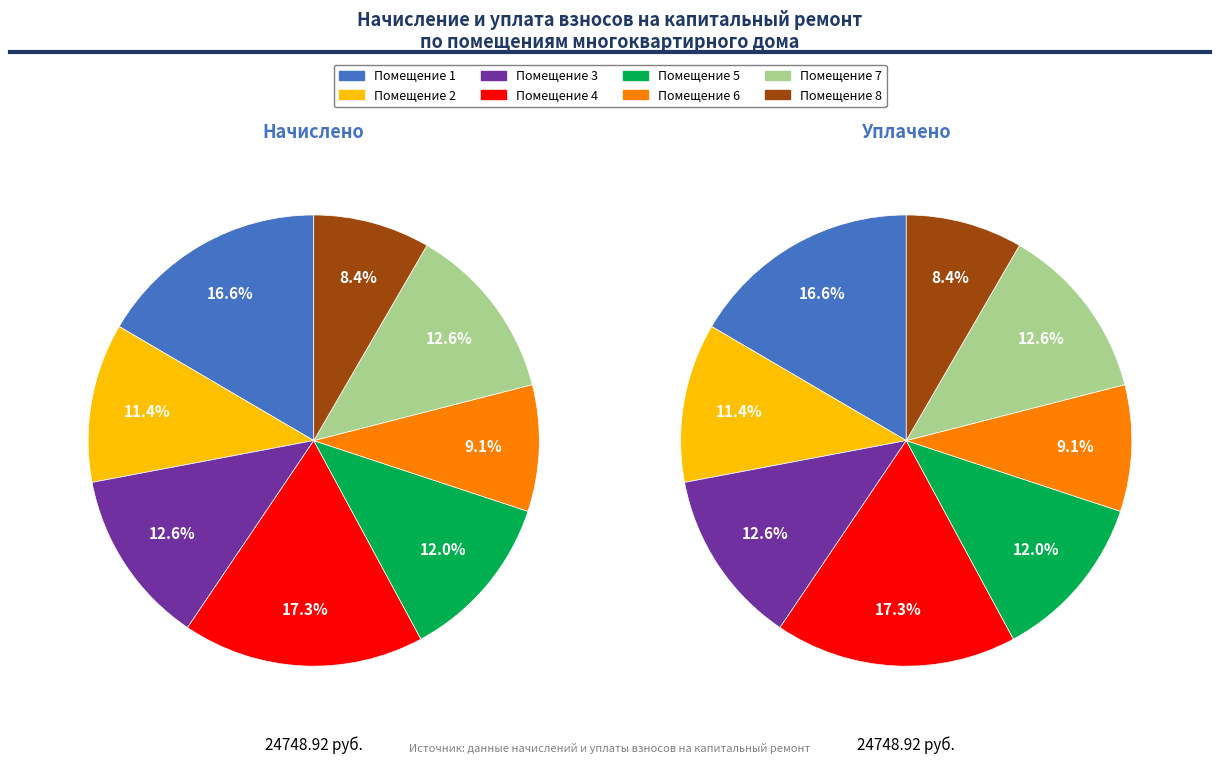

Is there a majority slice in this chart?

No